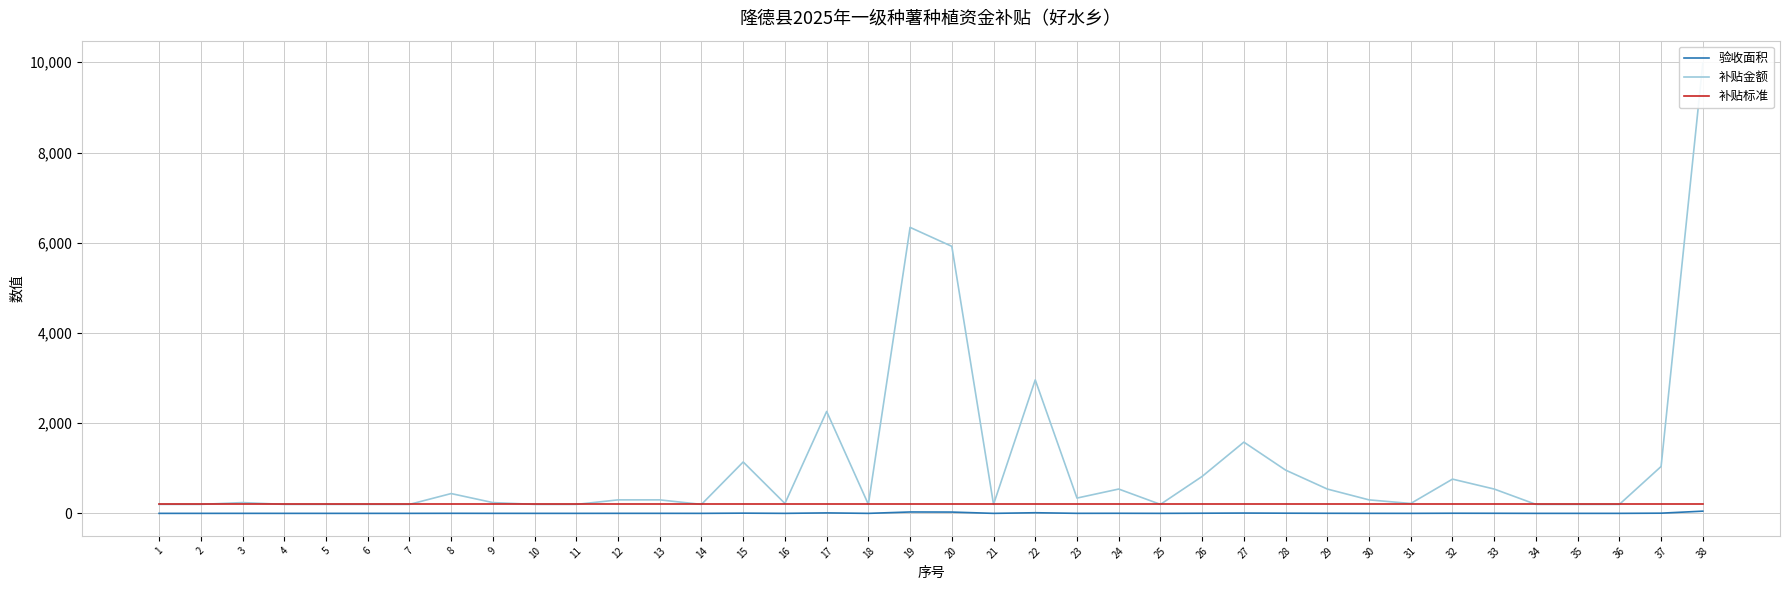

True or false: 补贴标准 and 补贴金额 intersect in this chart.

False